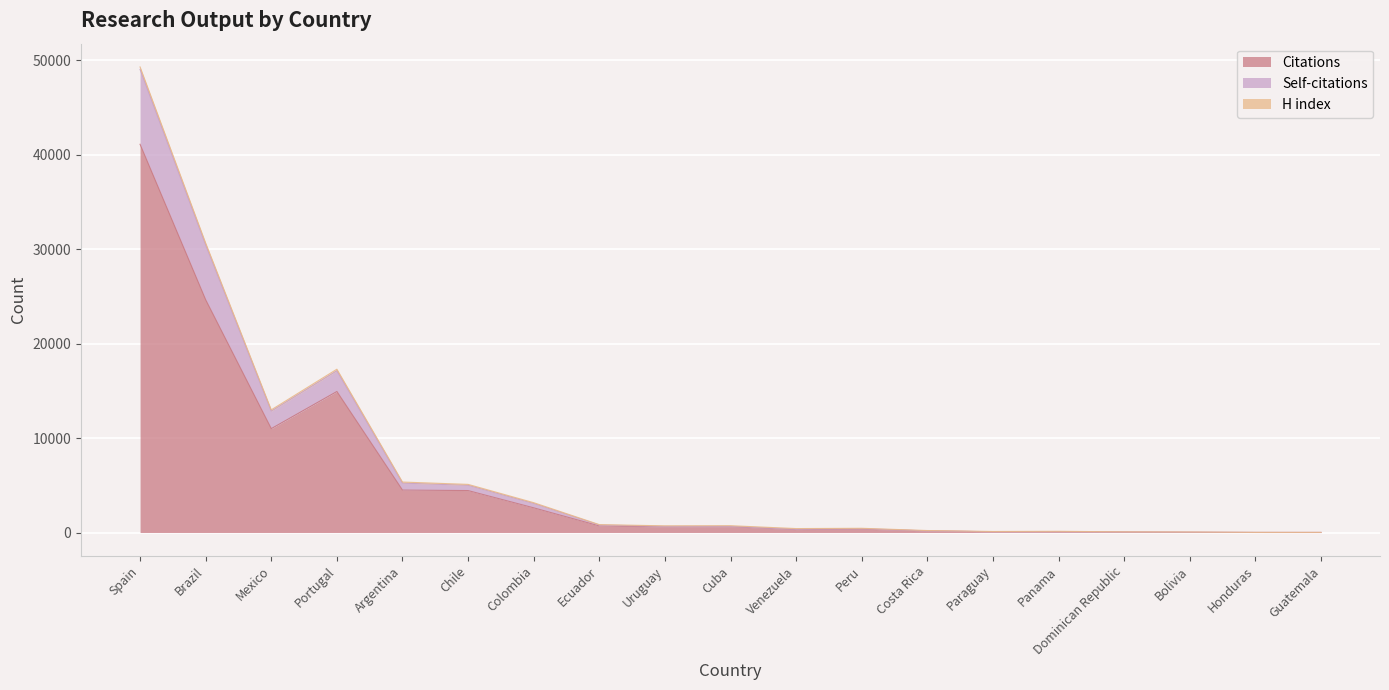

List the labels in order of Self-citations value, largest first.

Spain, Brazil, Portugal, Mexico, Argentina, Chile, Colombia, Ecuador, Cuba, Uruguay, Peru, Venezuela, Costa Rica, Panama, Paraguay, Dominican Republic, Bolivia, Honduras, Guatemala